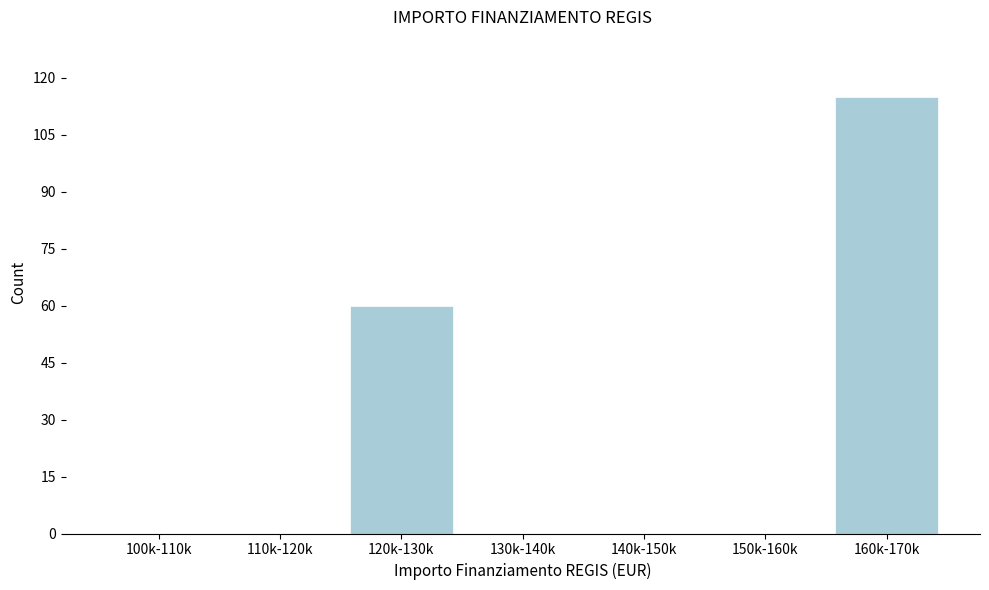

Reading left to right, list all the values displayed in this chart.

100k-110k=0	110k-120k=0	120k-130k=60	130k-140k=0	140k-150k=0	150k-160k=0	160k-170k=115